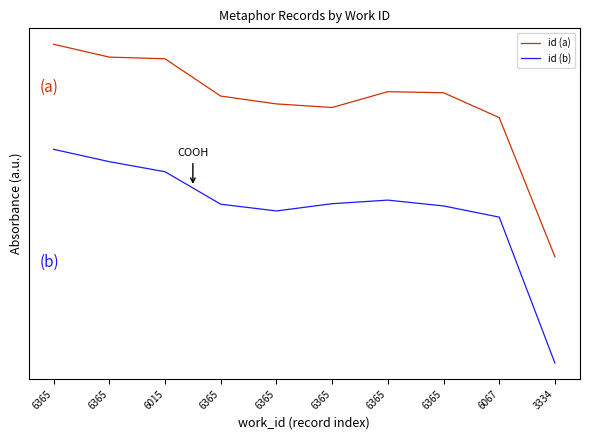

Reading right to left, transcribe all the data shown in this chart.

id (a): 6365=1.5	6365=1.5	6015=1.5	6365=1.3	6365=1.3	6365=1.2	6365=1.3	6365=1.3	6067=1.2	3334=0.6
id (b): 6365=1.0	6365=1.0	6015=0.9	6365=0.8	6365=0.8	6365=0.8	6365=0.8	6365=0.8	6067=0.7	3334=0.1